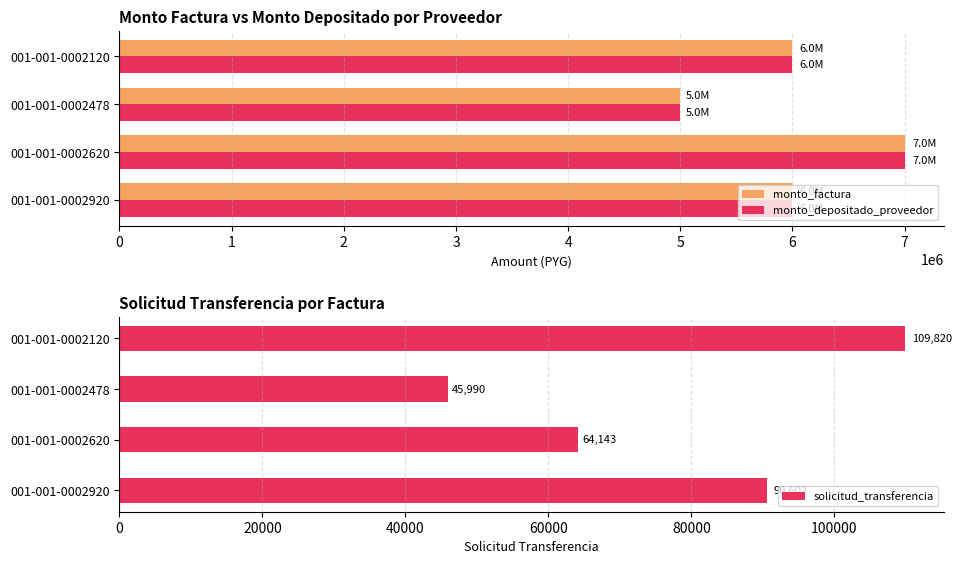

What is the highest value of the monto_depositado_proveedor series?

7000000